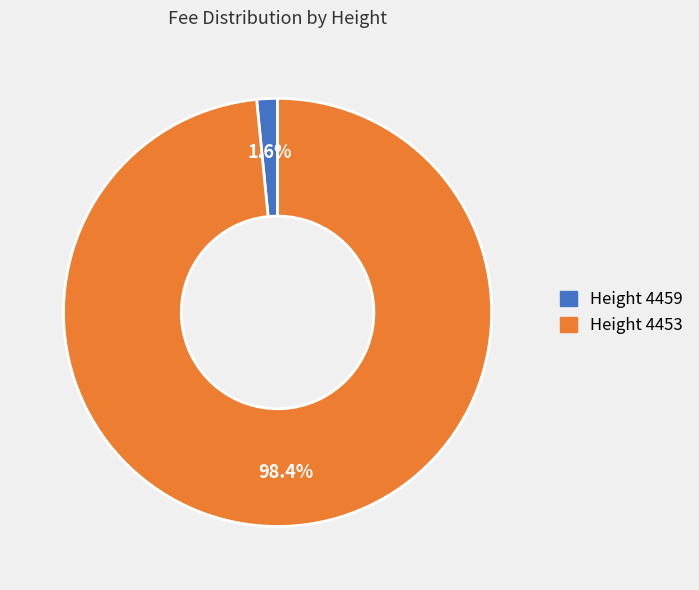

Is there a majority slice in this chart?

Yes